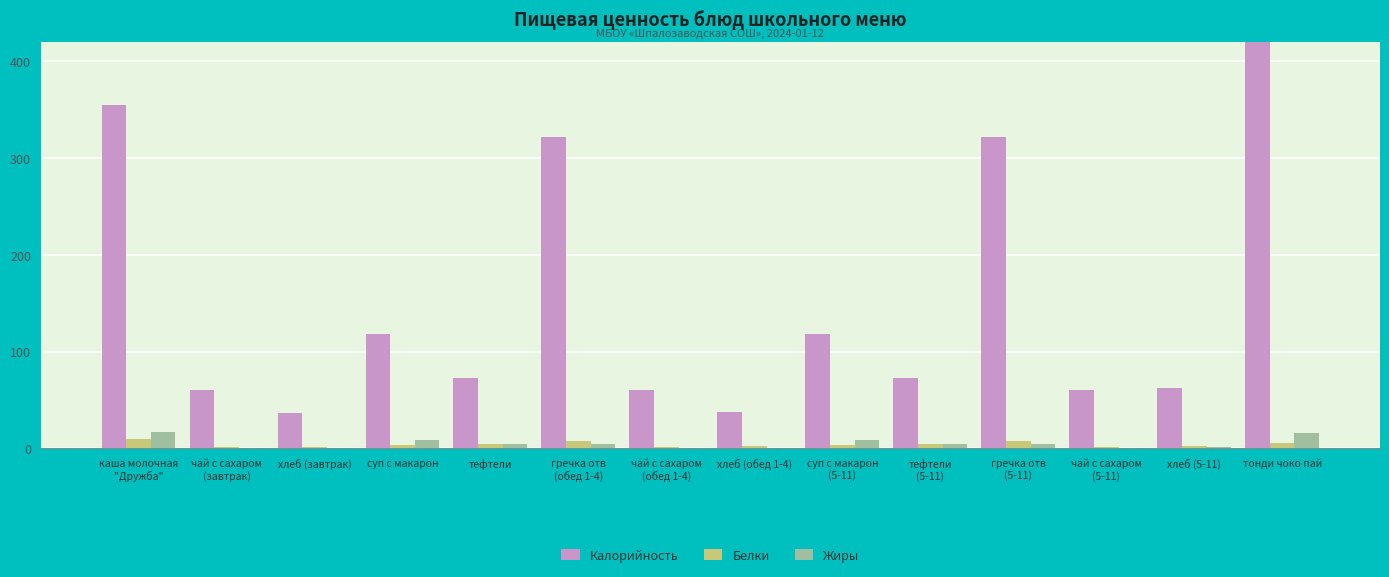

What is the greatest value displayed?

420.0